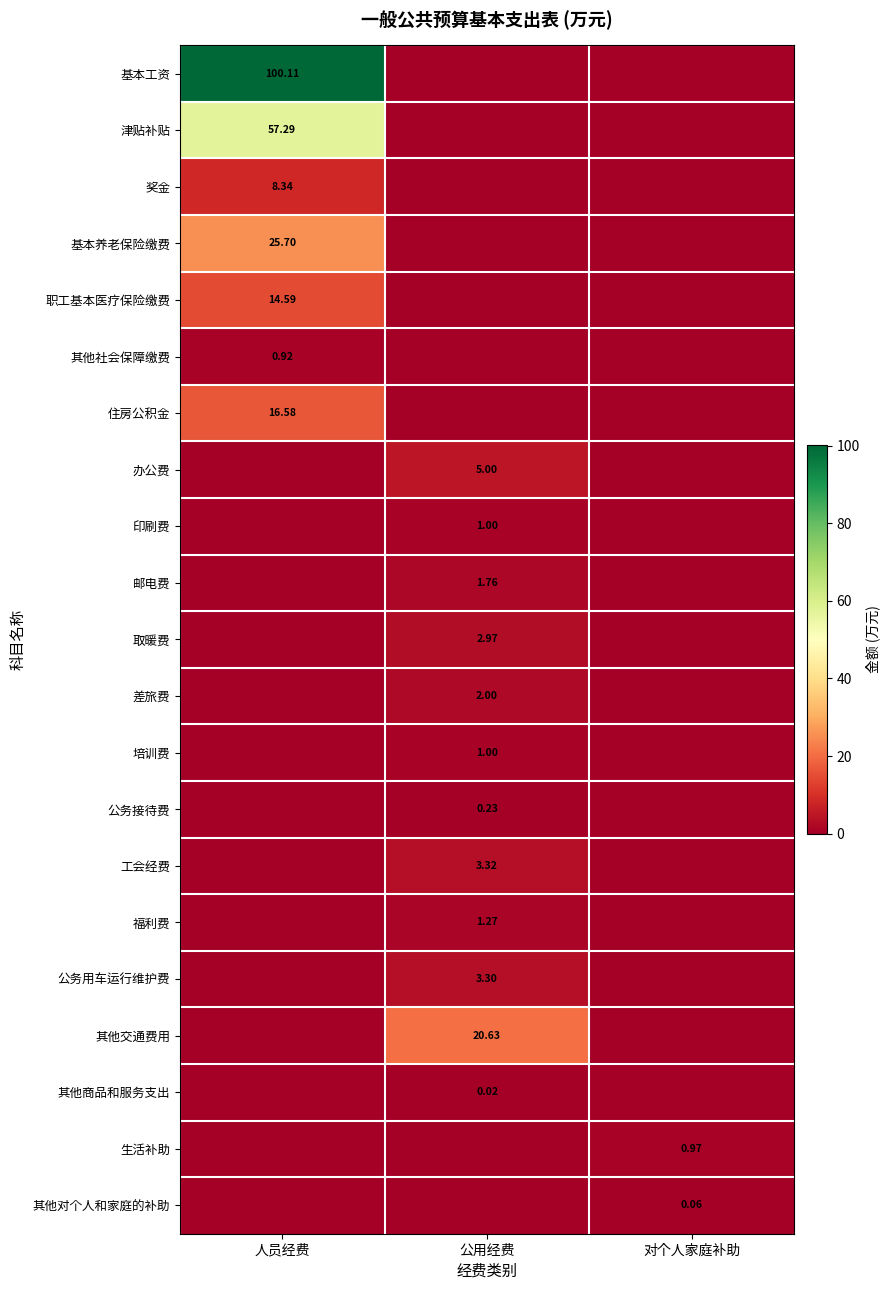

True or false: 其他交通费用 has a value of 0.0 at 人员经费.

True